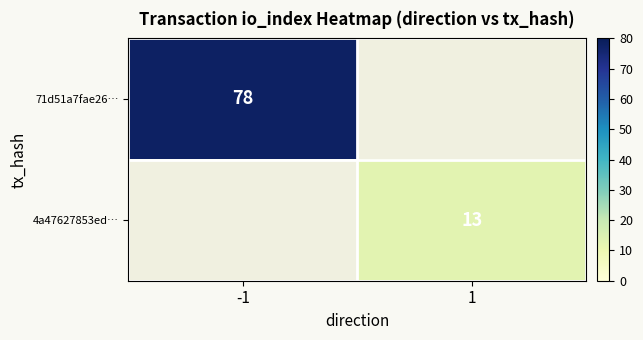

The value of 4a47627853ed… at 1 is 13. True or false?

True